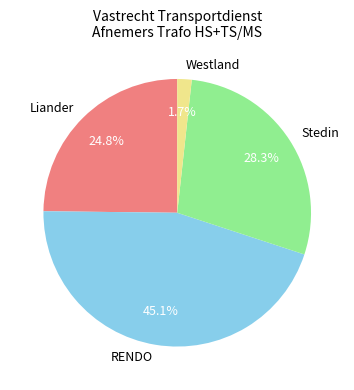

Approximately how many times larger is the value at Westland compared to Stedin?

0.1